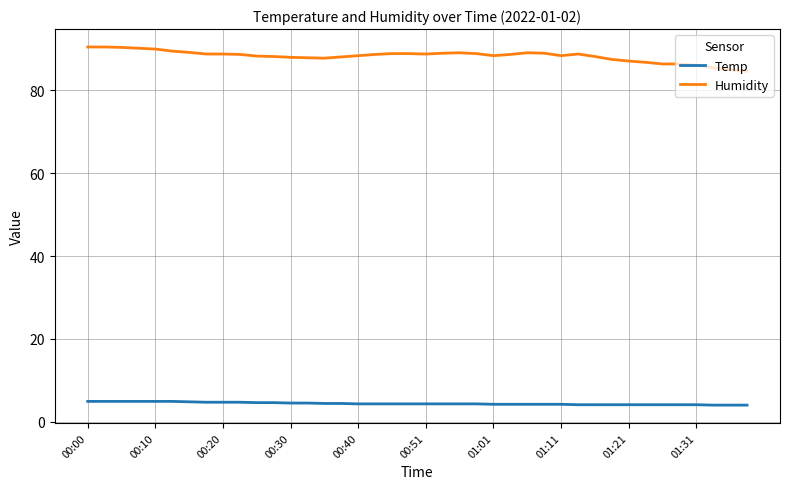

True or false: Temp and Humidity intersect in this chart.

False